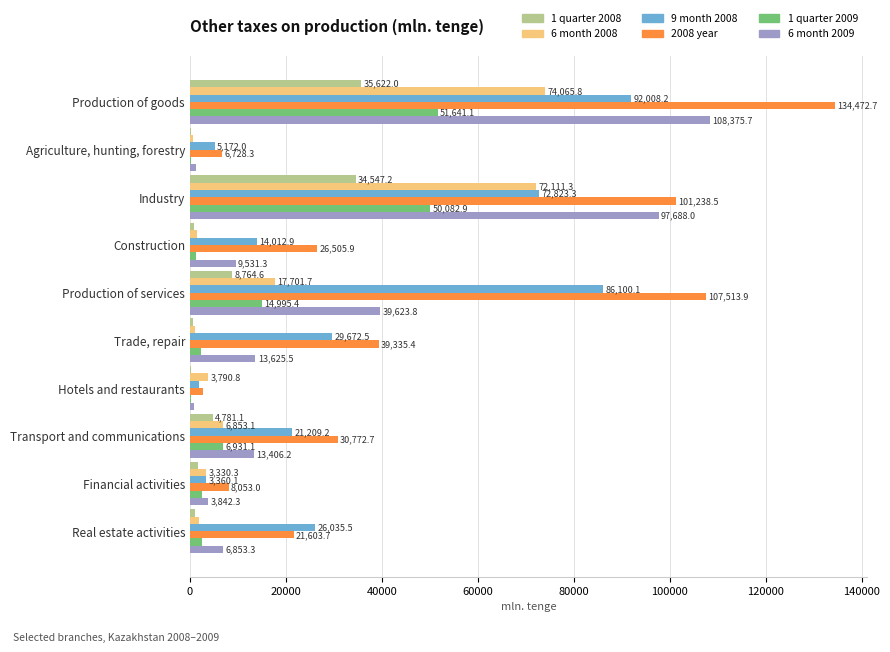

At which label is 2008 year closest to 68574?

Trade, repair